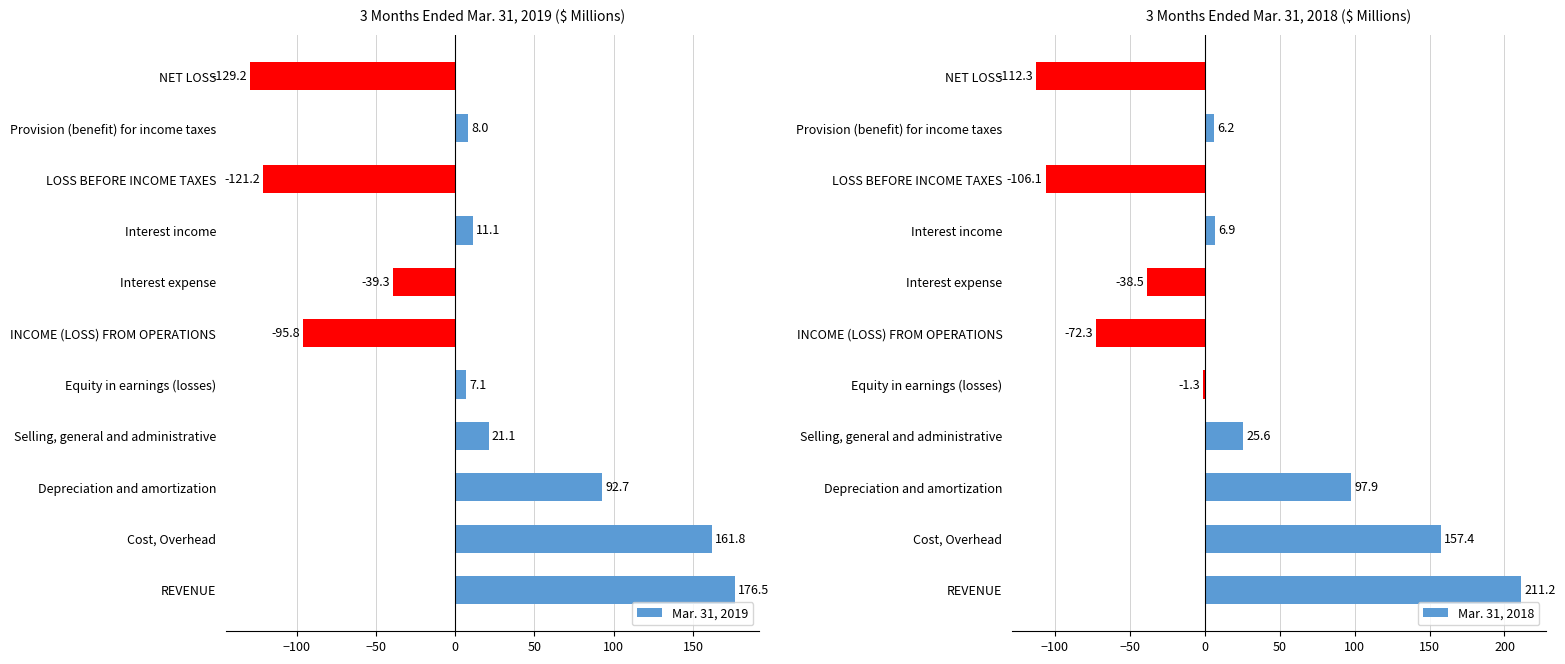

The Mar. 31, 2018 series shows 157.4 at Cost, Overhead. True or false?

True